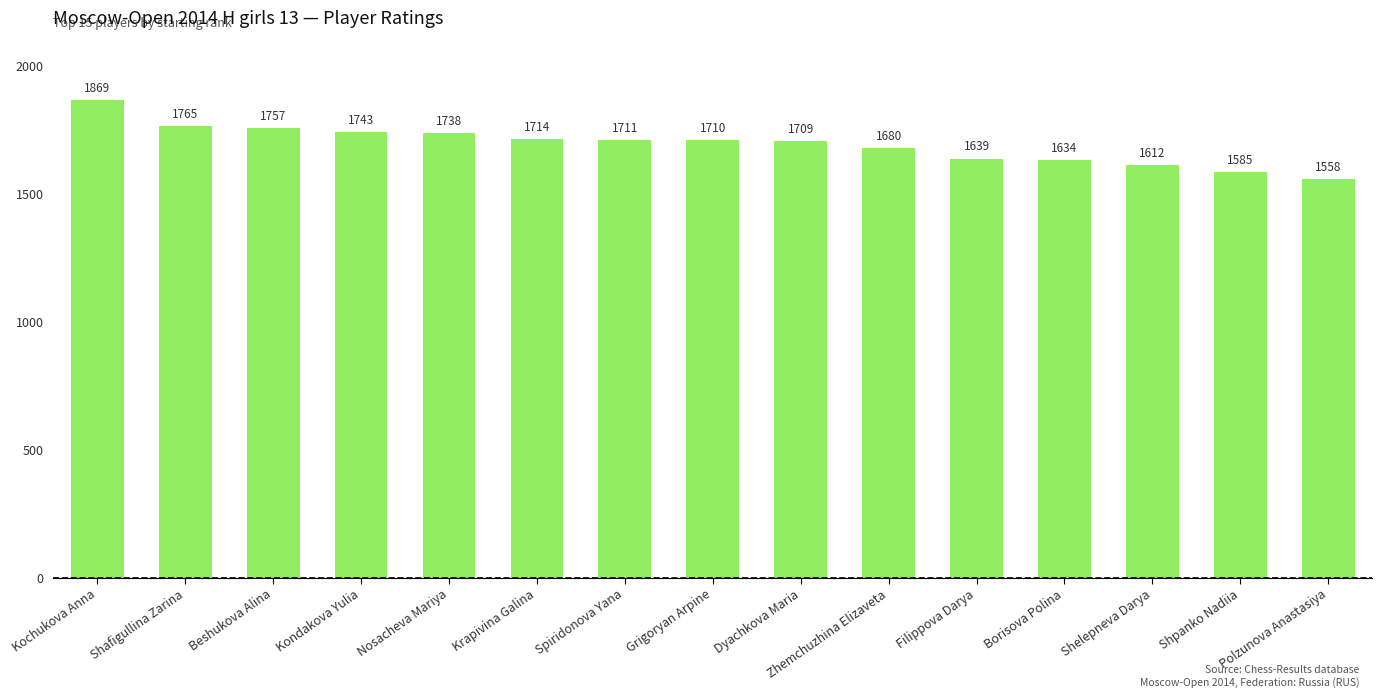

Reading left to right, list all the values displayed in this chart.

1869	1765	1757	1743	1738	1714	1711	1710	1709	1680	1639	1634	1612	1585	1558